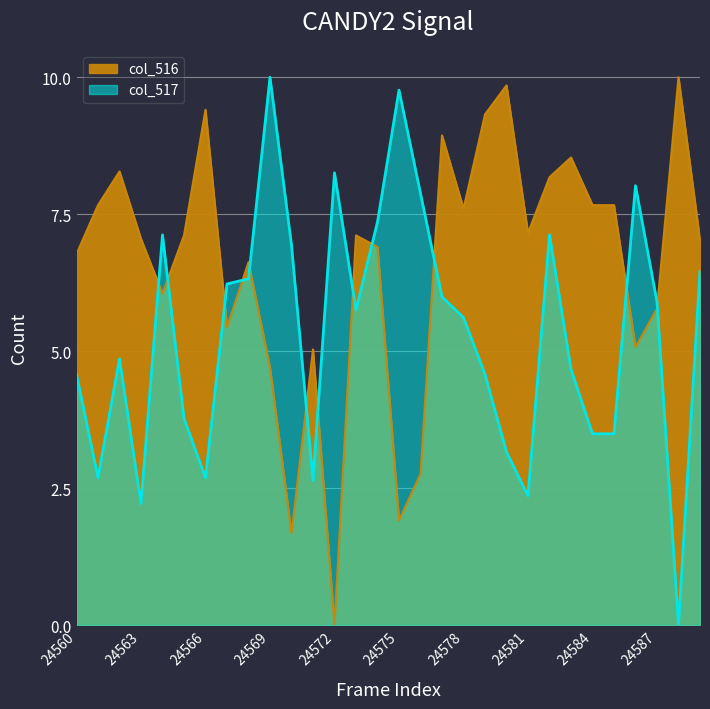

Reading left to right, list all the values displayed in this chart.

col_516: 24560=6.8	24561=7.7	24562=8.3	24563=7.0	24564=6.1	24565=7.1	24566=9.4	24567=5.4	24568=6.6	24569=4.7	24570=1.7	24571=5.0	24572=0.0	24573=7.1	24574=6.9	24575=1.9	24576=2.8	24577=8.9	24578=7.6	24579=9.3	24580=9.9	24581=7.2	24582=8.2	24583=8.5	24584=7.7	24585=7.7	24586=5.1	24587=5.8	24588=10.0	24589=7.0
col_517: 24560=4.6	24561=2.7	24562=4.9	24563=2.2	24564=7.1	24565=3.8	24566=2.7	24567=6.2	24568=6.3	24569=10.0	24570=6.9	24571=2.6	24572=8.3	24573=5.8	24574=7.4	24575=9.8	24576=7.9	24577=6.0	24578=5.6	24579=4.6	24580=3.2	24581=2.4	24582=7.1	24583=4.7	24584=3.5	24585=3.5	24586=8.0	24587=5.9	24588=0.0	24589=6.5